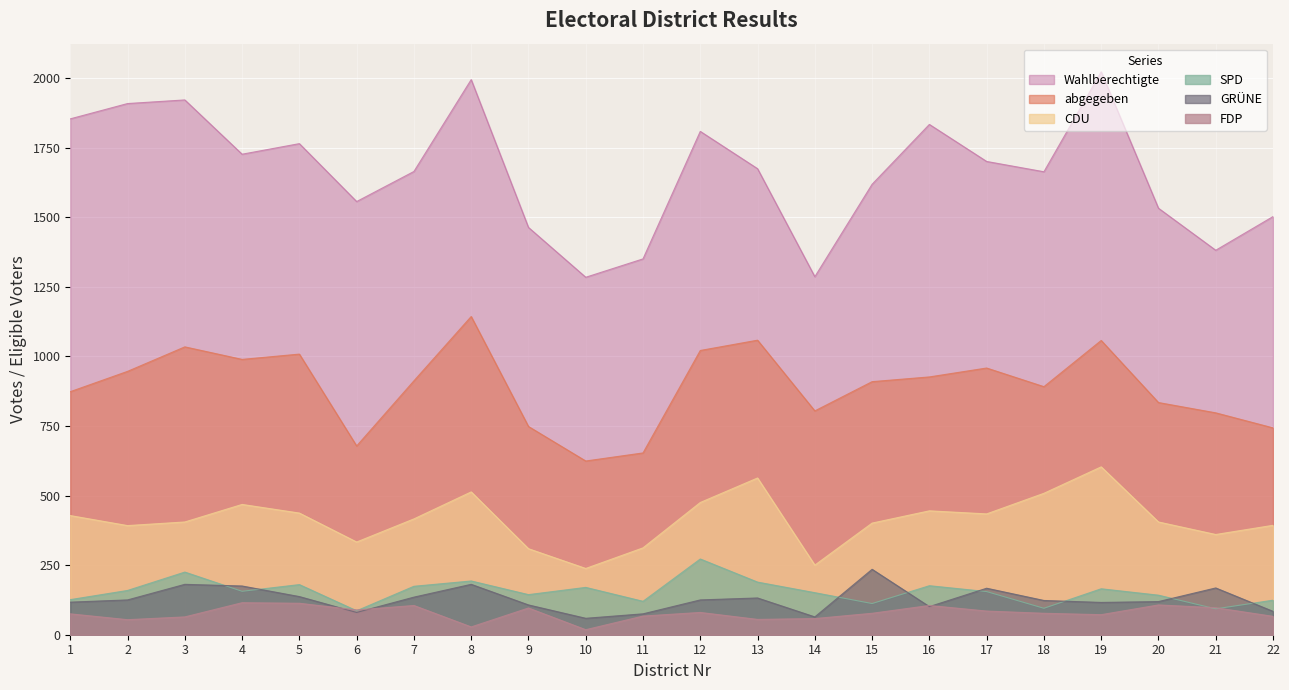

Where is the first local minimum for GRÜNE?

6